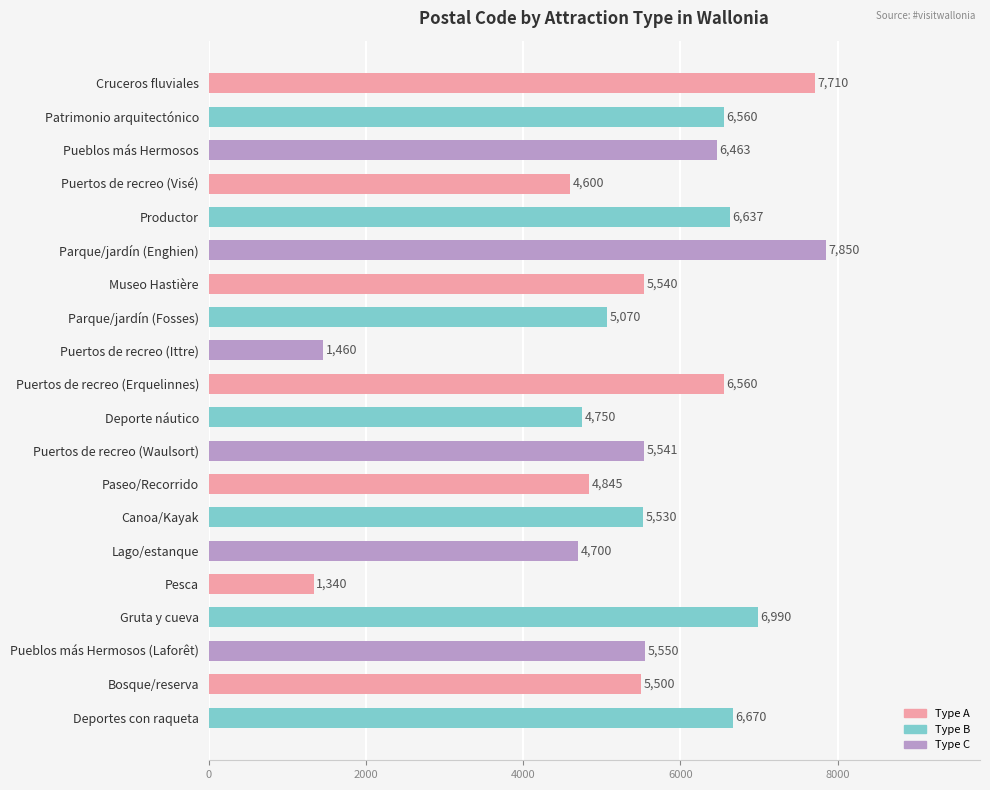

At which label is the value closest to 4595?

Puertos de recreo (Visé)